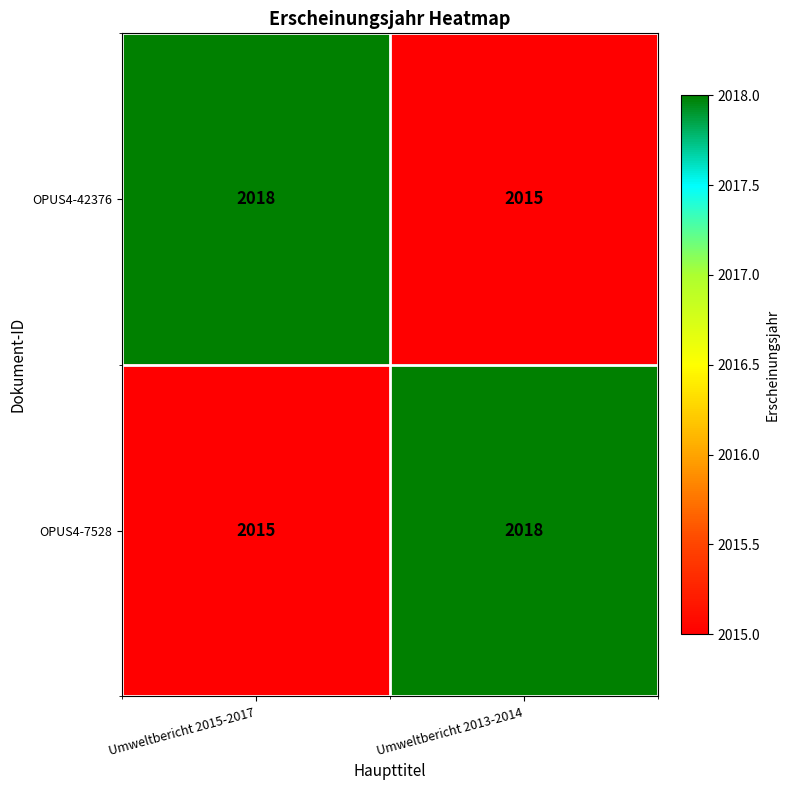

What is the difference between the OPUS4-42376 values at Umweltbericht 2015-2017 and Umweltbericht 2013-2014?

3